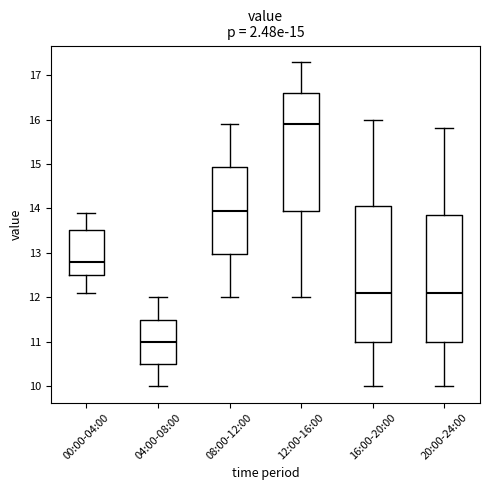

Which box's median line is the lowest?

04:00-08:00